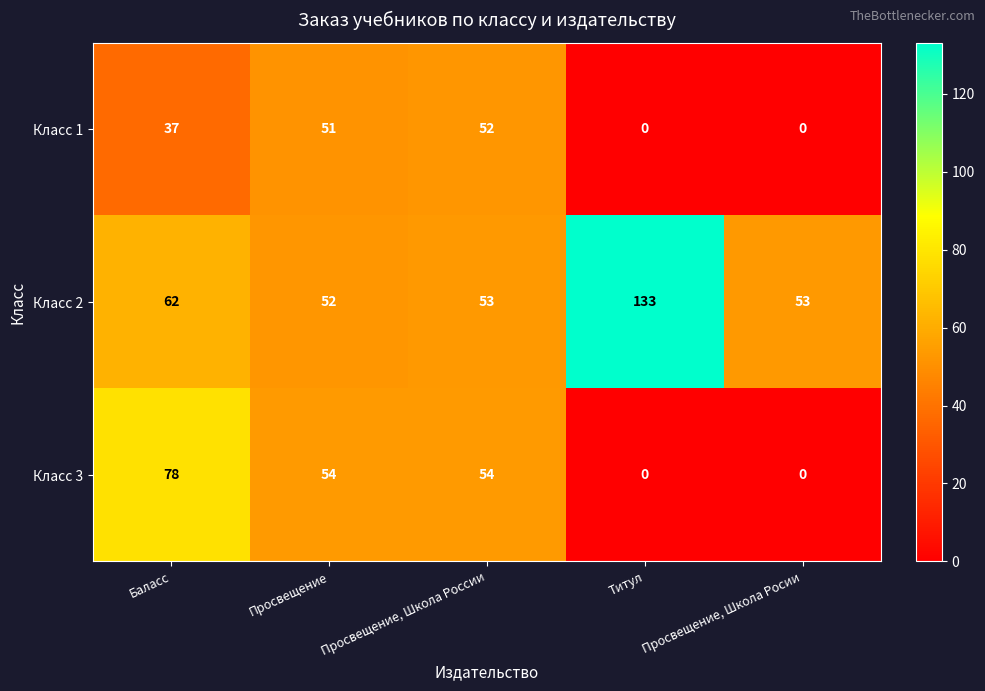

List the series in order of their overall mean, lowest first.

Класс 1, Класс 3, Класс 2